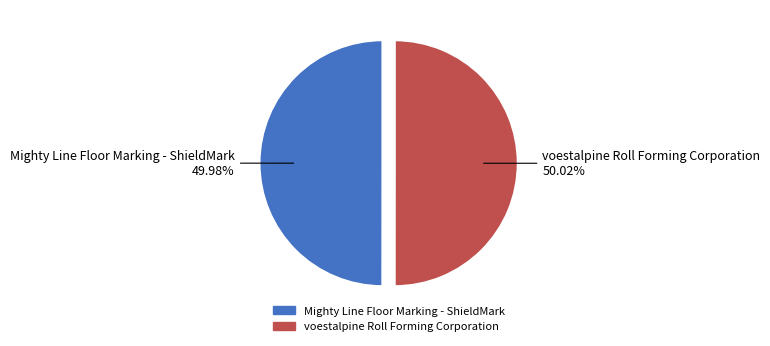

What percentage is the voestalpine Roll Forming Corporation slice, to the nearest percent?

50%